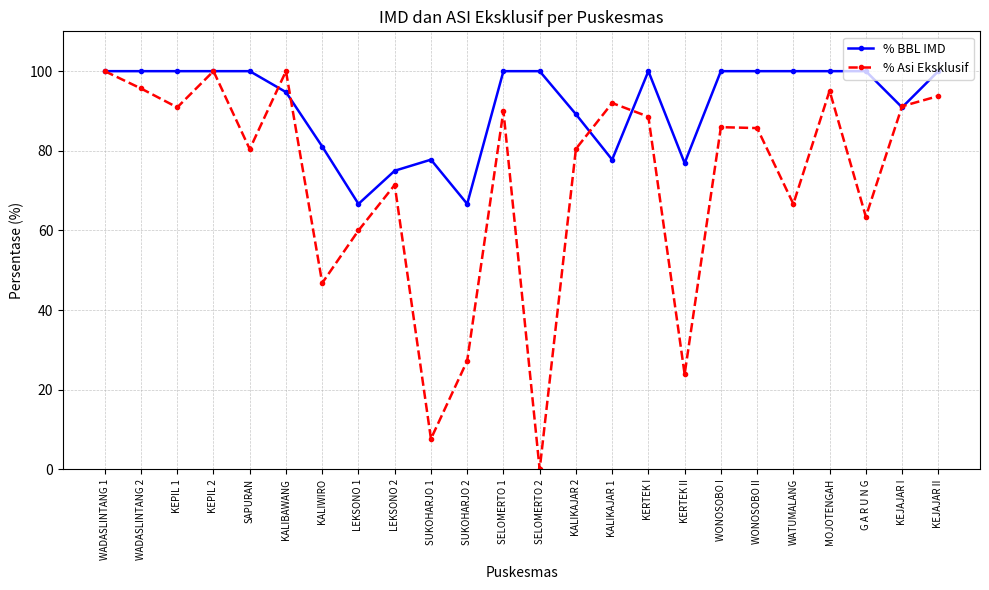

Which series ends up on top after the final intersection of % BBL IMD and % Asi Eksklusif?

% BBL IMD